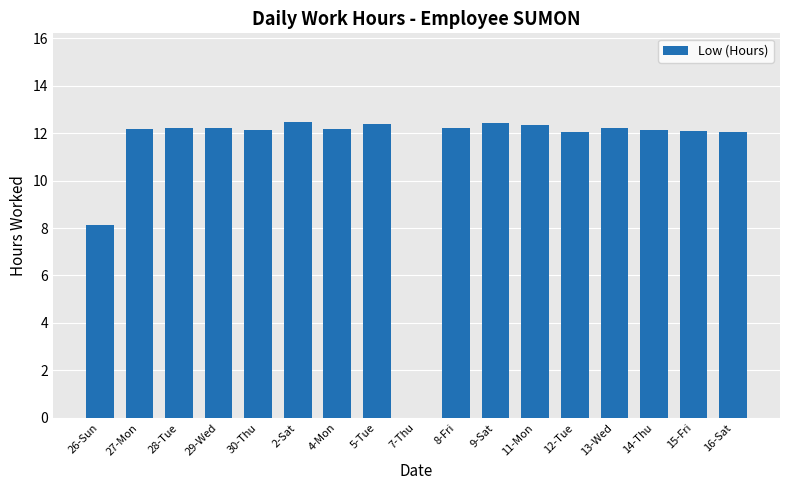

At which label is the value closest to 6?

26-Sun